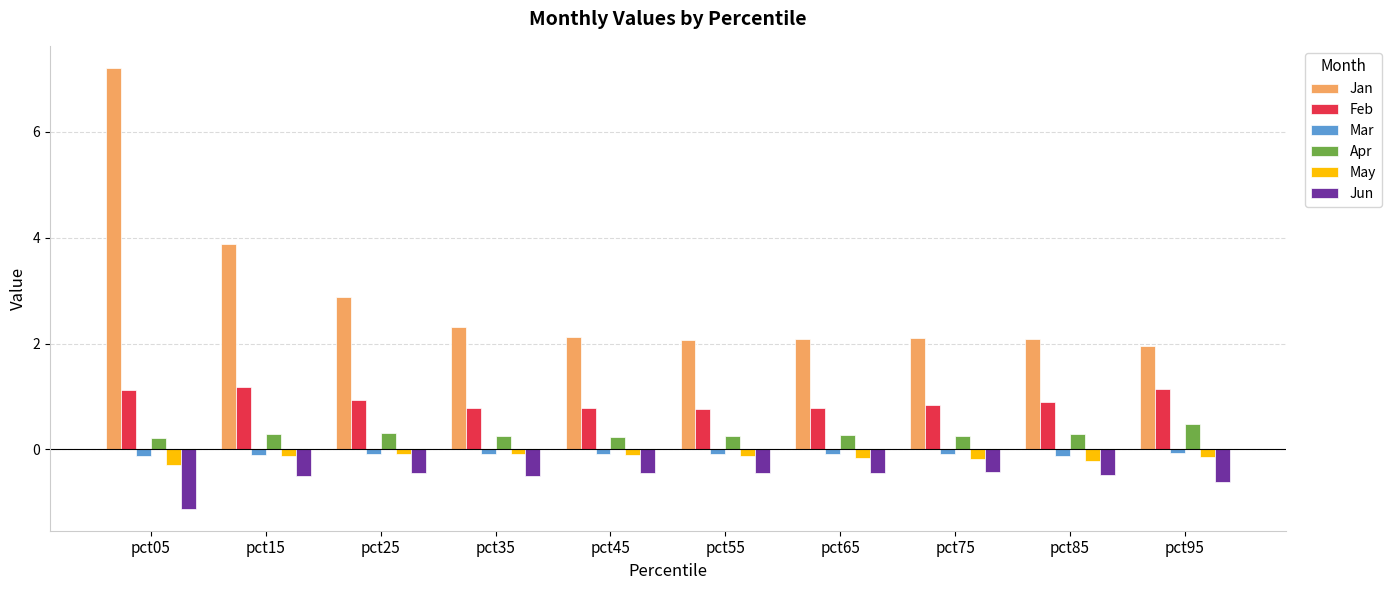

Count the number of data series in this chart.

6